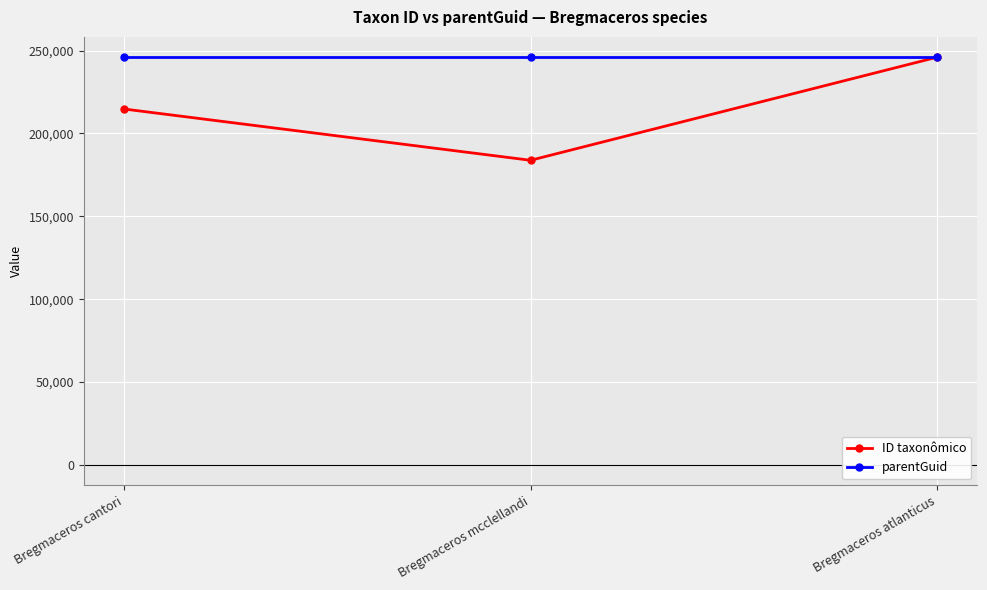

What are all the series names shown in the legend?

ID taxonômico, parentGuid